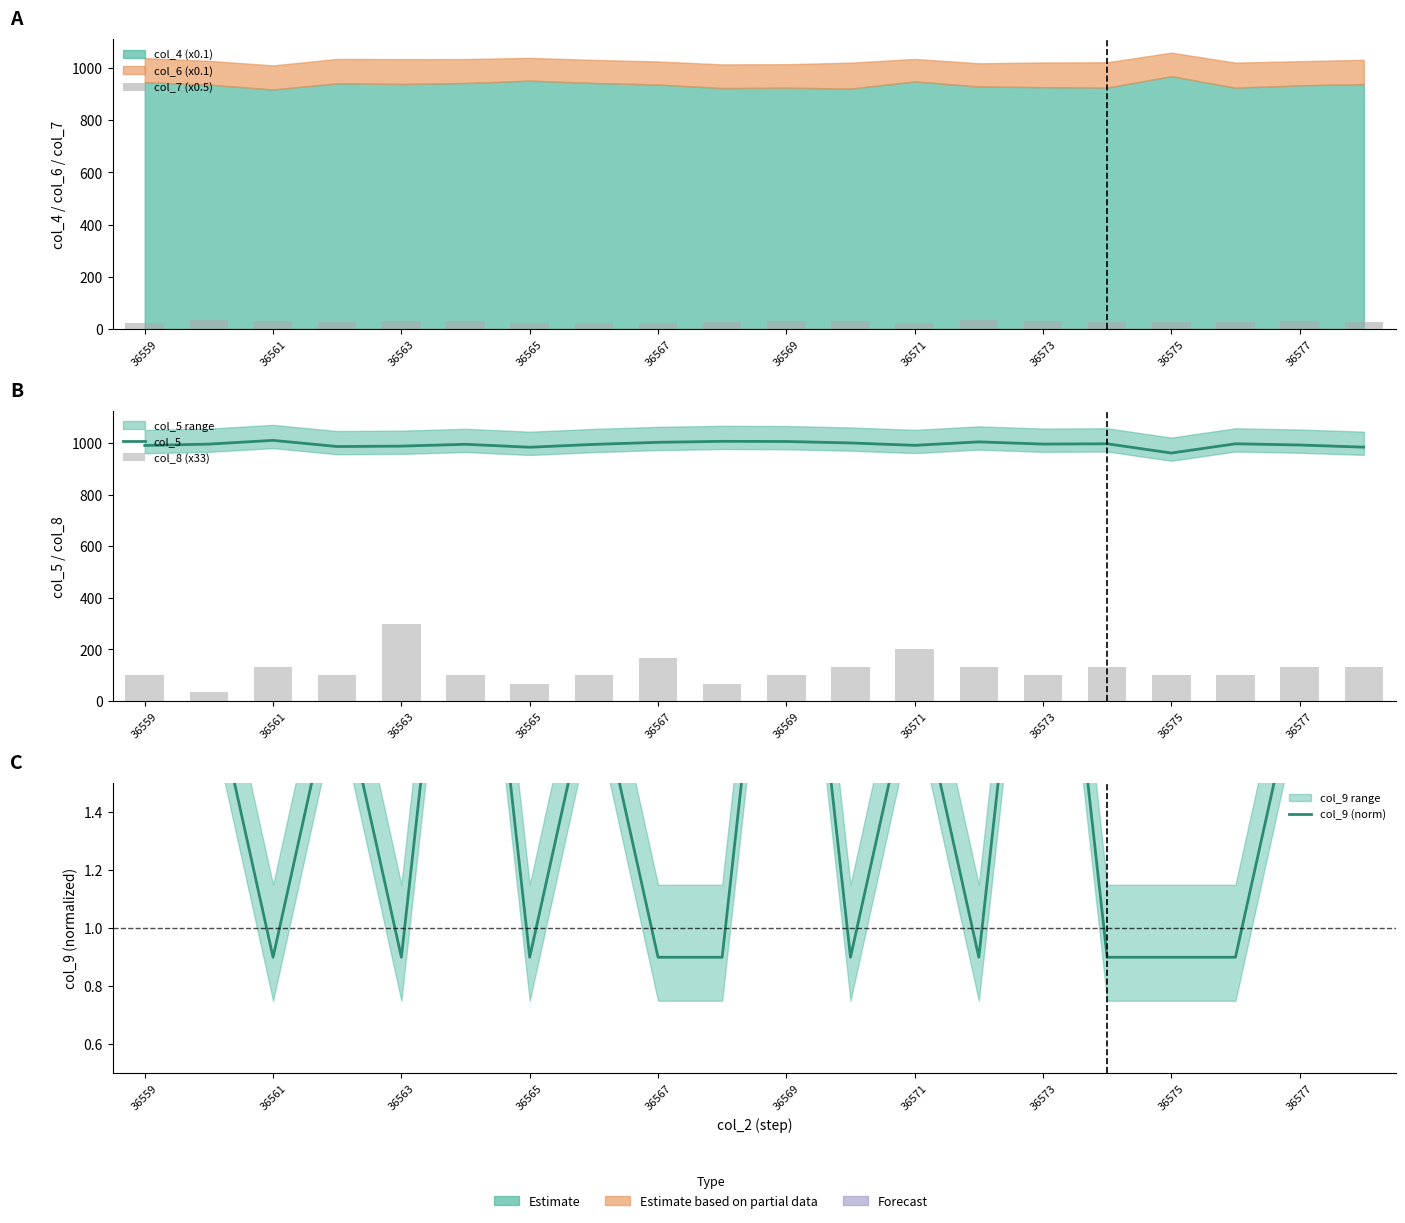

What is the sum of all col_7 (x0.5) values?

548.5